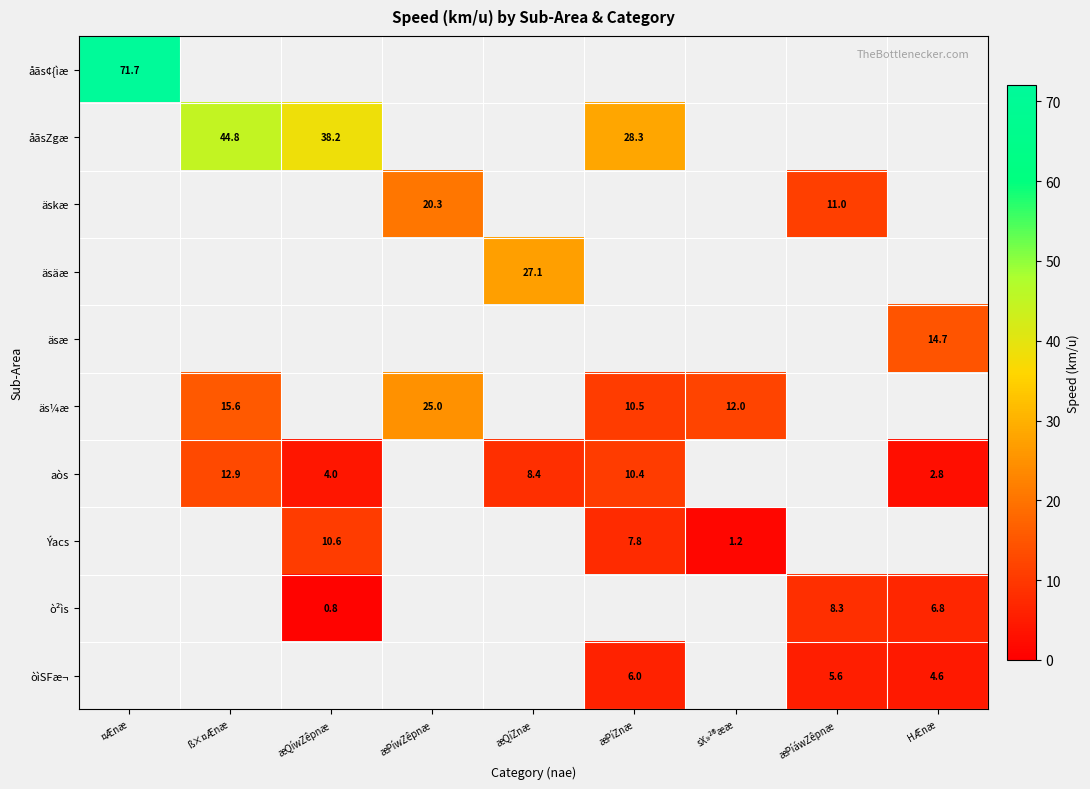

What is the smallest value displayed?

0.8